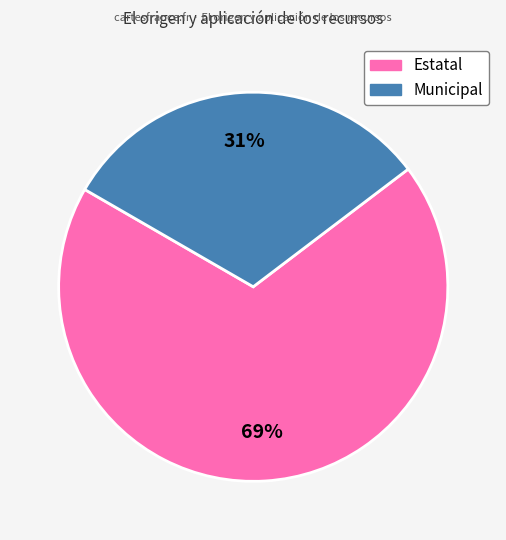

To the nearest percent, what is the average slice percentage?

50%